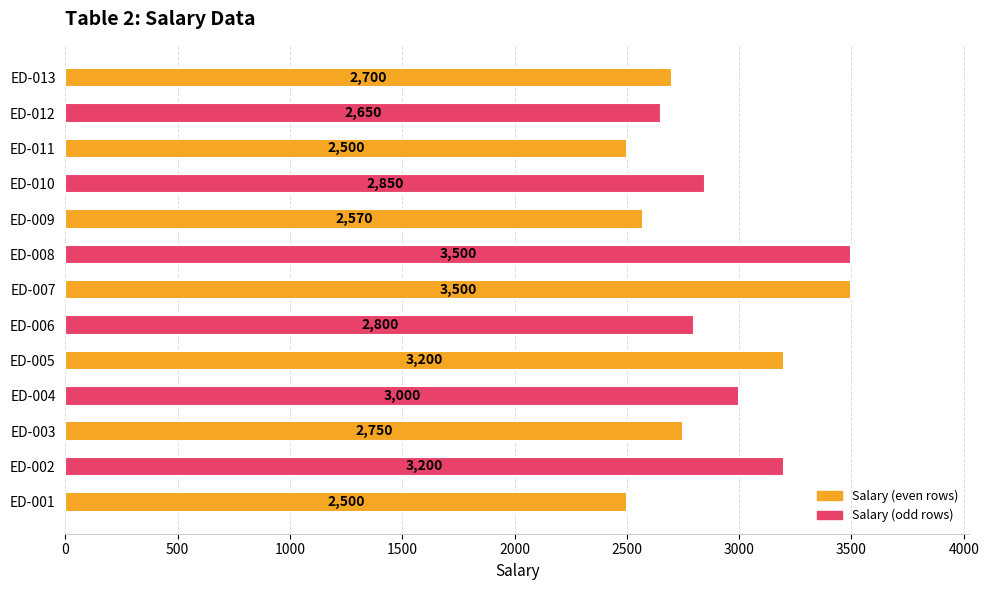

How many bars are there in total?

13